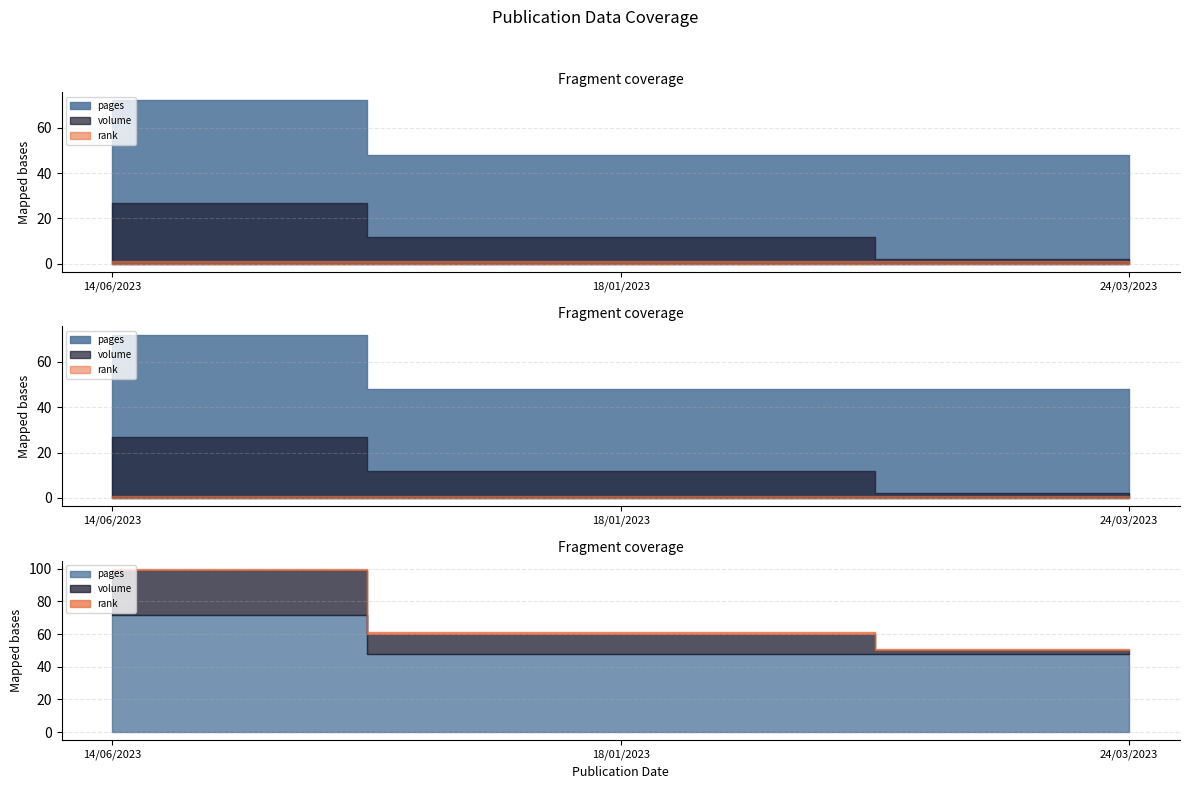

Which category has the lowest value in the volume series?

24/03/2023